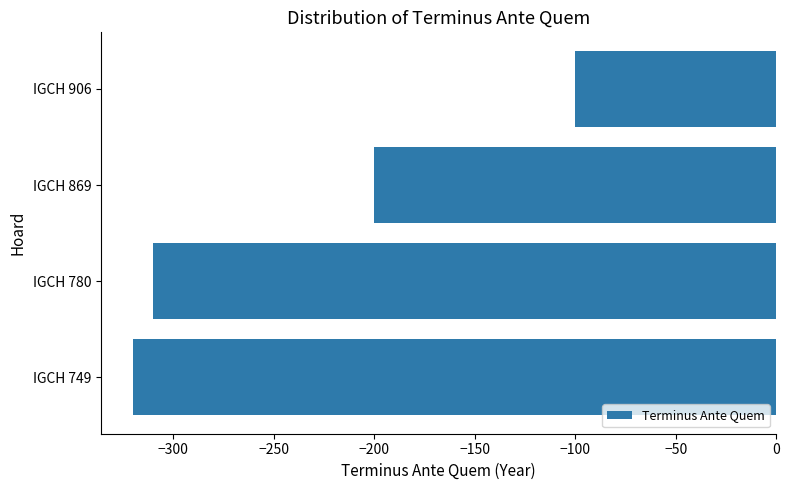

Reading bottom to top, what are all the values shown in this chart?

IGCH 749=-320	IGCH 780=-310	IGCH 869=-200	IGCH 906=-100